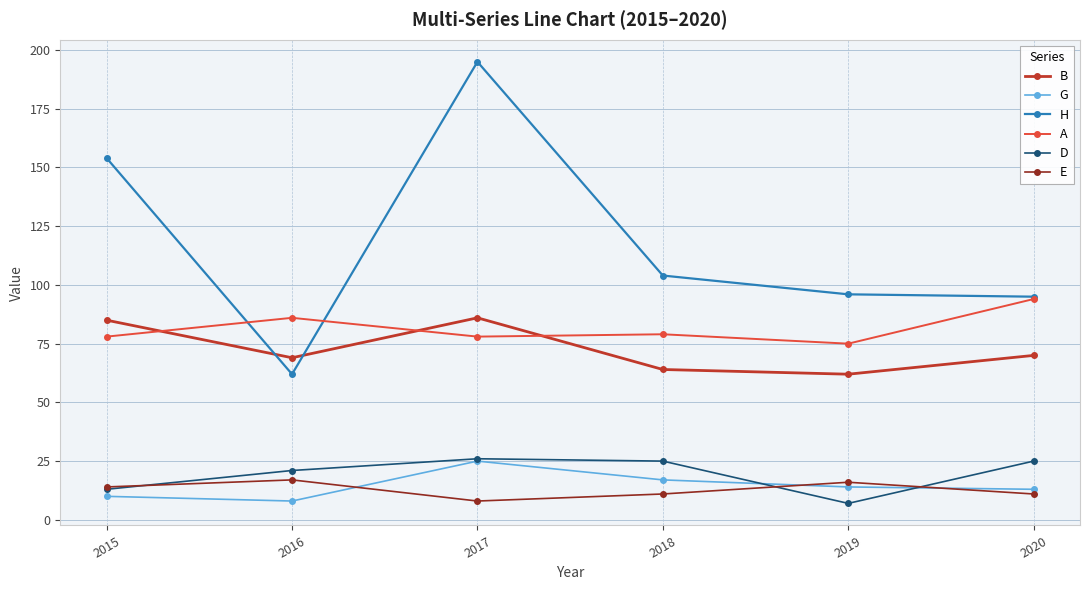

Which series has the largest range (max minus min)?

H